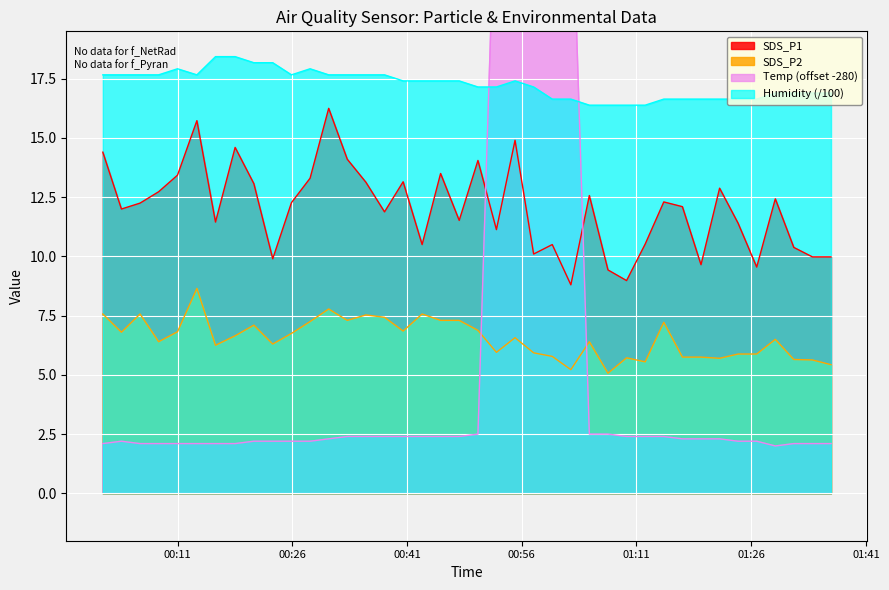

What is the highest value of the SDS_P2 series?

8.7